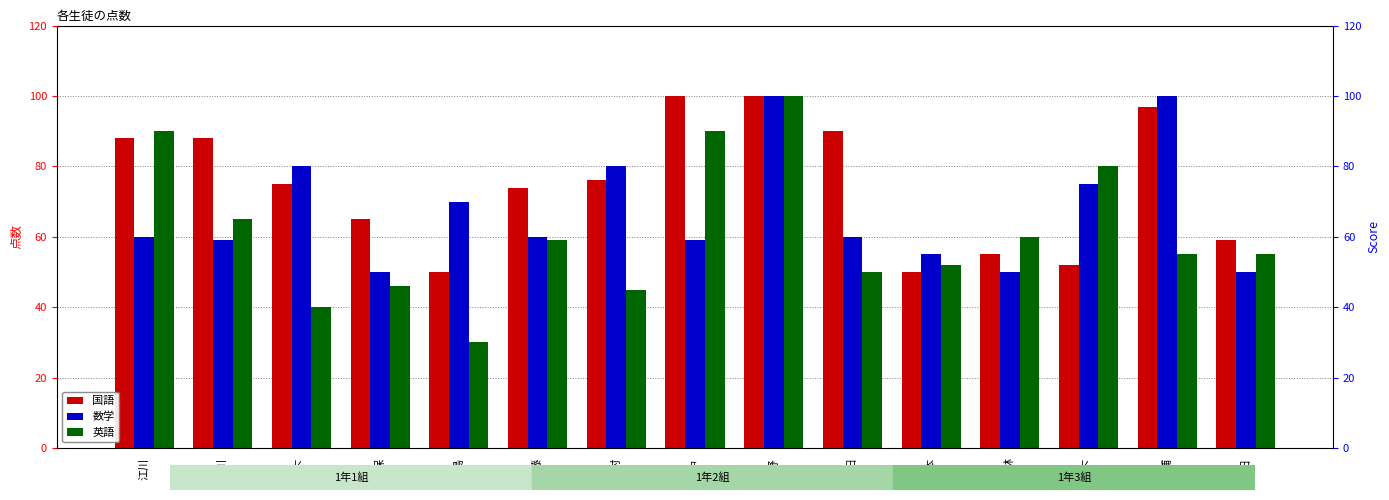

How many values in the 英語 series are below 55?

6